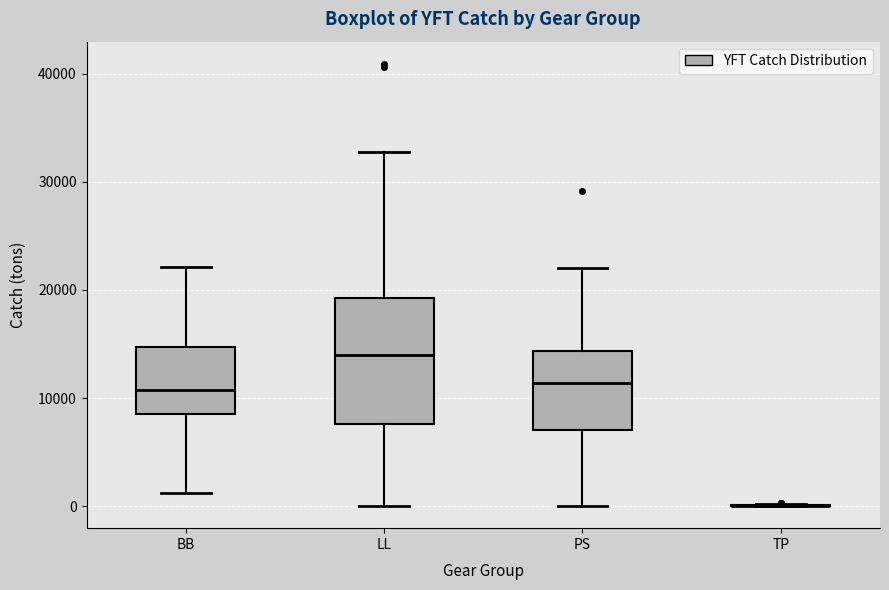

Where is the lower edge of the box for LL on the y-axis? The values are not printed on the chart, so give them approximately, as read against the axis.

8000